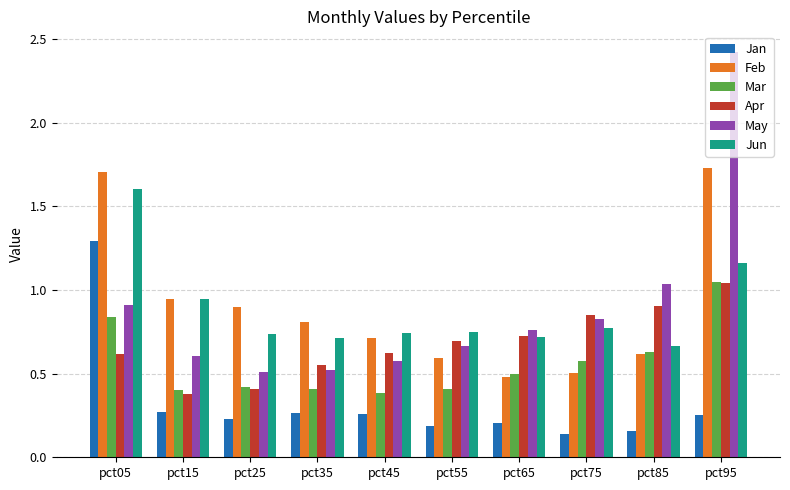

What is the total value across all series at pct05?

7.0